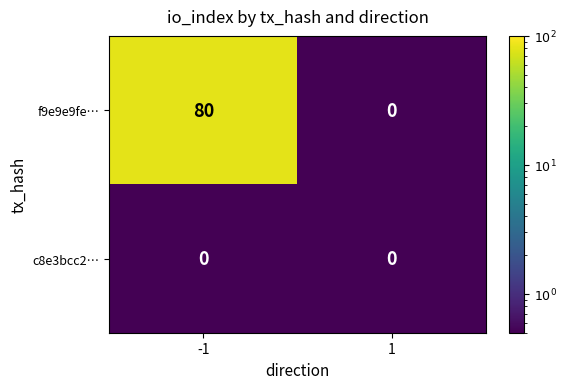

Count the number of categories in the chart.

2